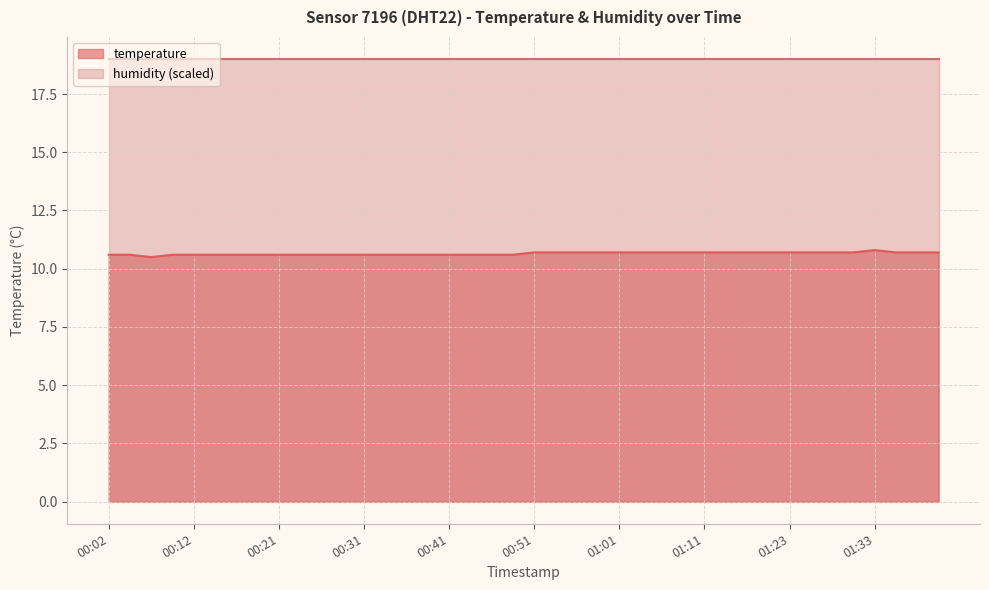

What is the sum of all values?

426.0